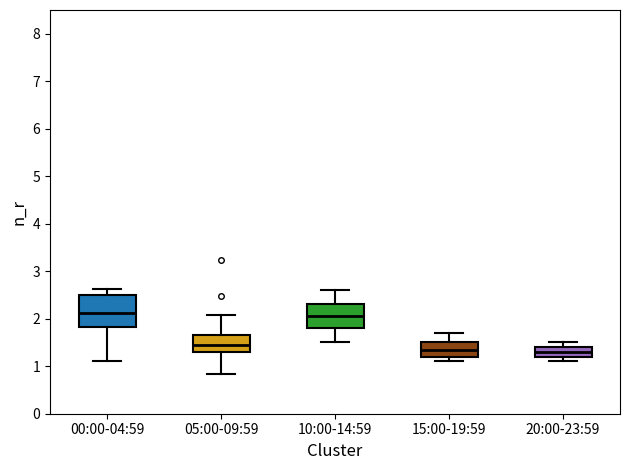

Reading left to right, read every box against the y-axis: the position of its median line, the range the box covers, and the ends of its whiskers. The values are not printed on the chart, so give them approximately, as read against the axis.

00:00-04:59: median 2.1, box 1.8 to 2.5, whiskers 1.1 to 2.6
05:00-09:59: median 1.5, box 1.3 to 1.6, whiskers 0.8 to 2.1
10:00-14:59: median 2.1, box 1.8 to 2.3, whiskers 1.5 to 2.6
15:00-19:59: median 1.4, box 1.2 to 1.5, whiskers 1.1 to 1.7
20:00-23:59: median 1.3, box 1.2 to 1.4, whiskers 1.1 to 1.5